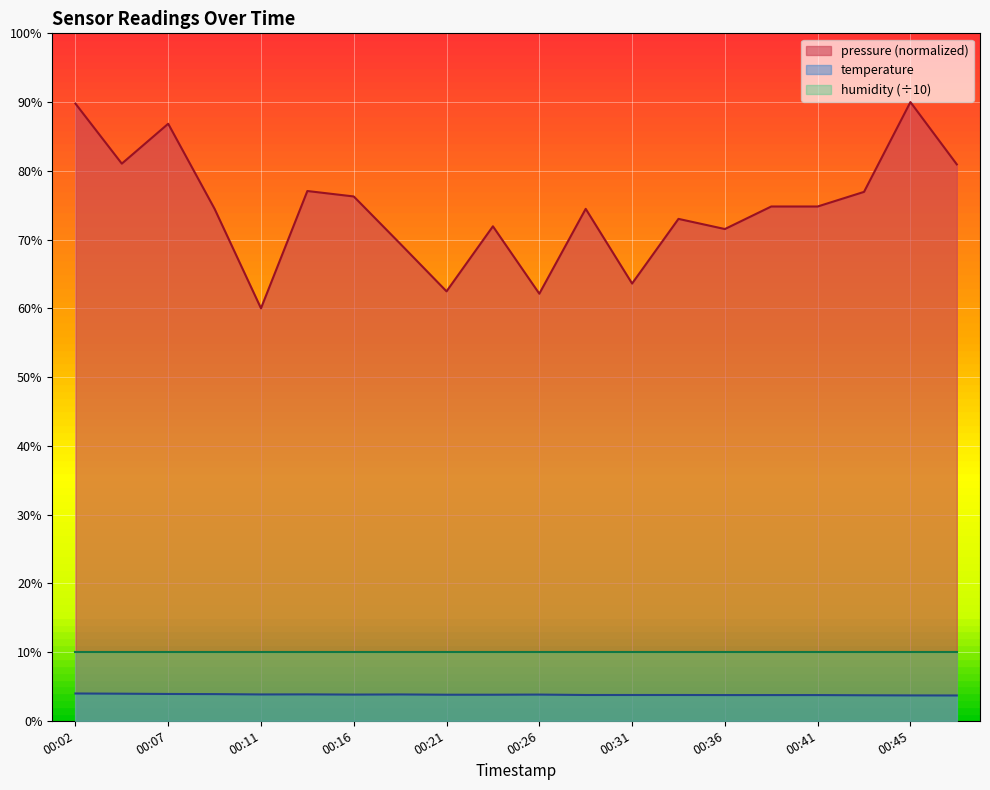

What is the spread (max minus min) of values at 00:07?

82.9